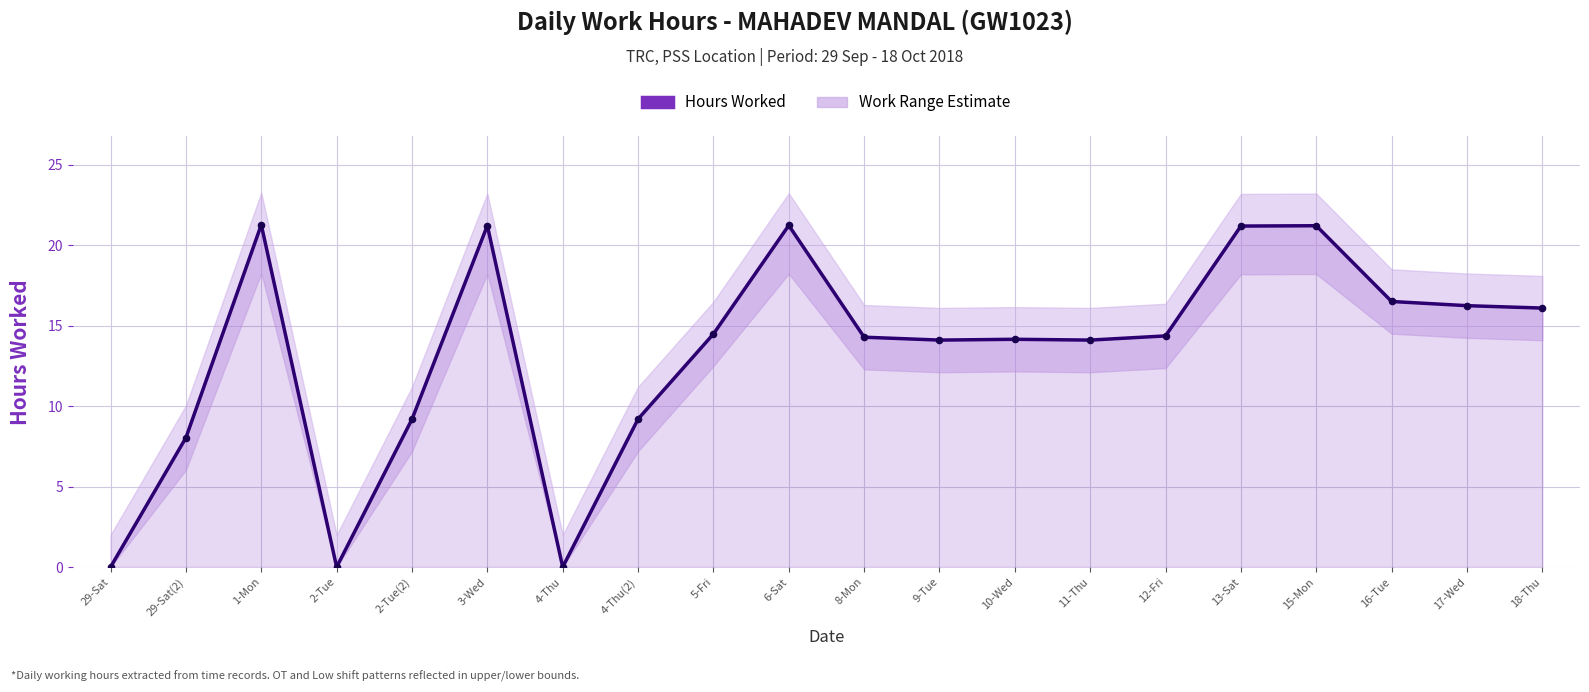

At which category is the sum across all series the highest?

1-Mon